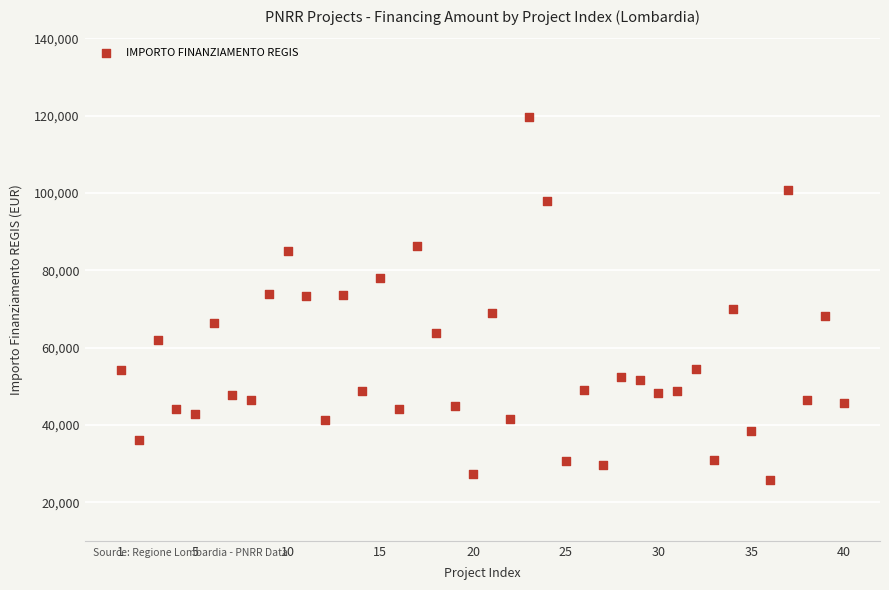

What is the range of X values (max minus min)?

39.0